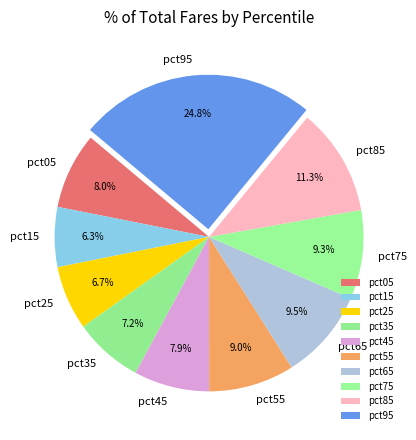

Combined, do pct95 and pct55 account for over 50%?

No